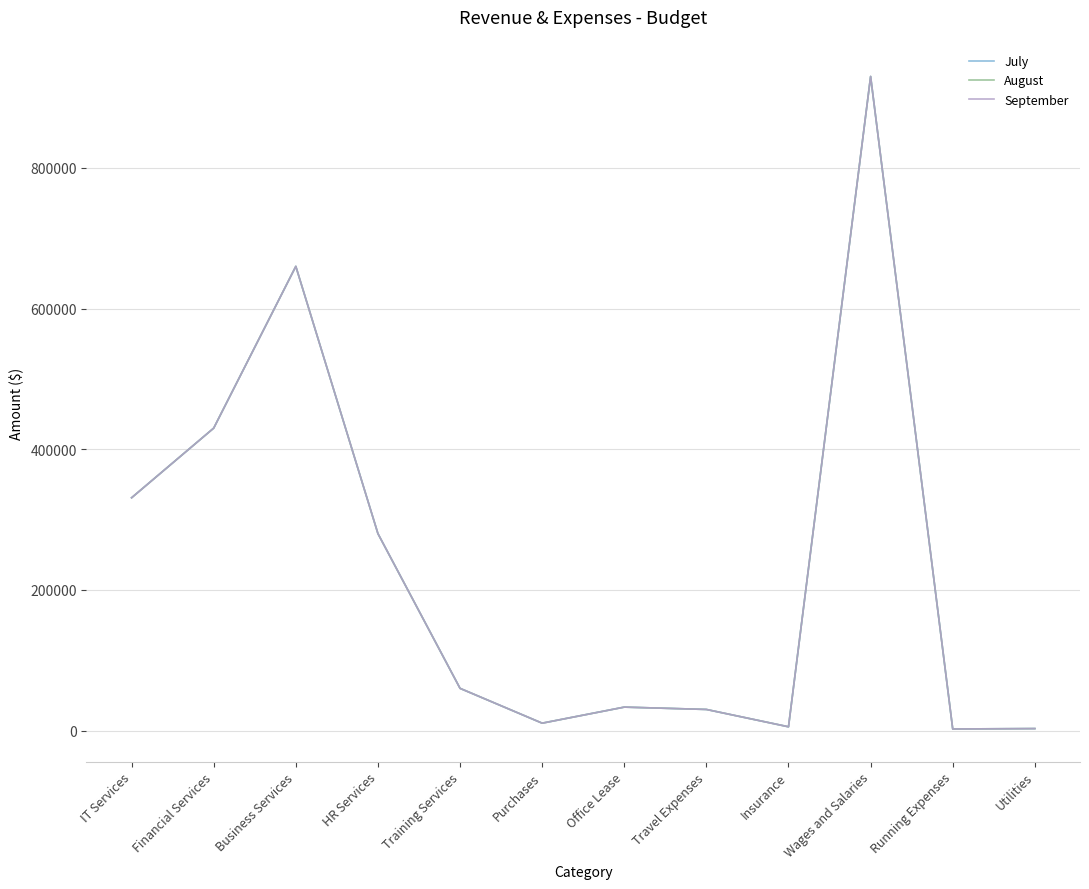

Between Travel Expenses and Utilities, which series saw the biggest shift?

July